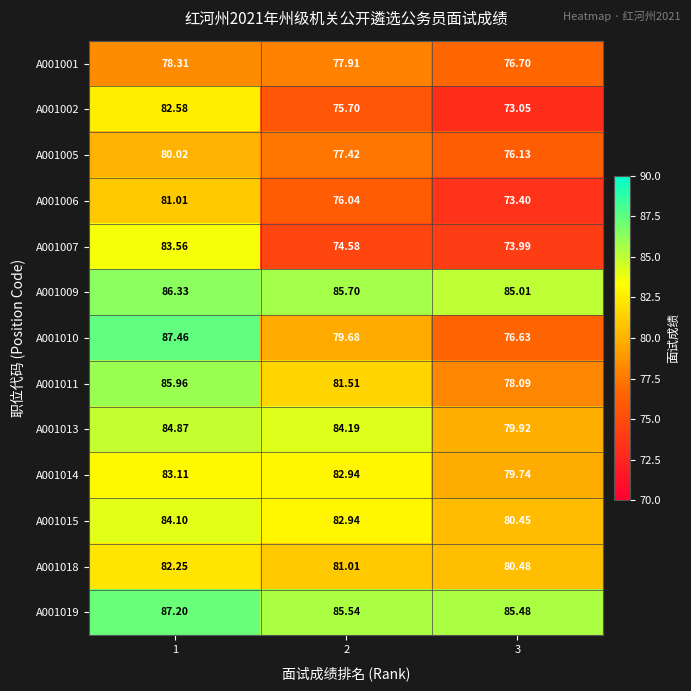

Is the value of A001005 at 3 greater than the value of A001013 at 1?

No